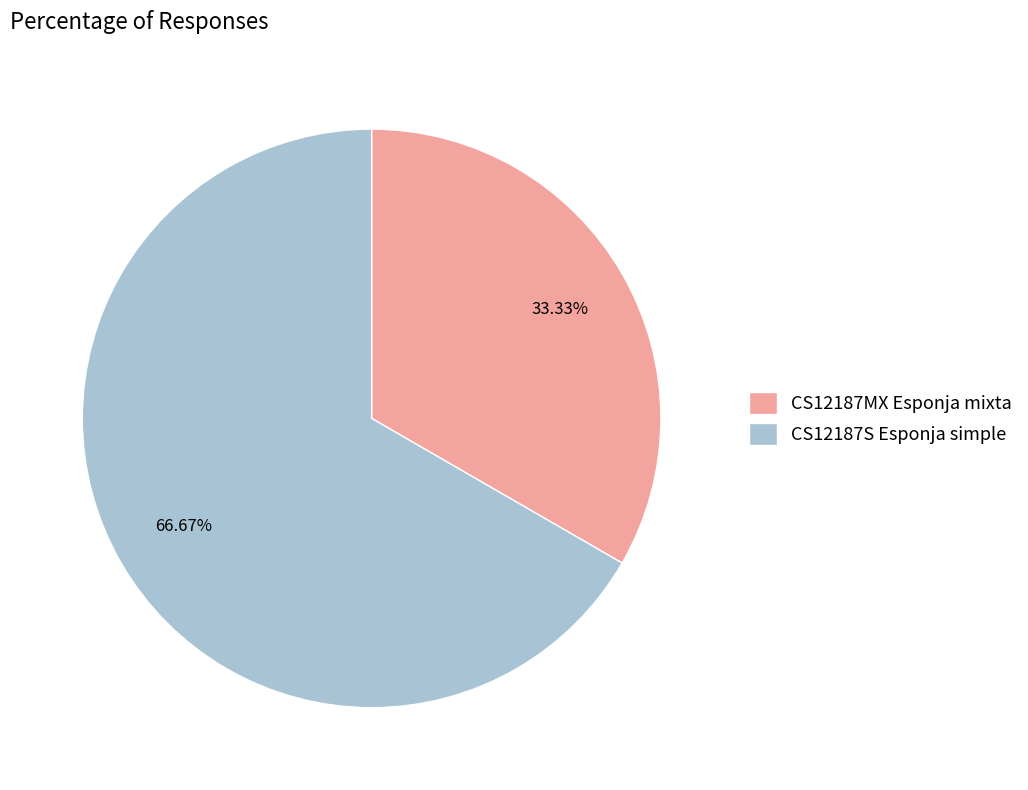

How many segments does this pie chart have?

2